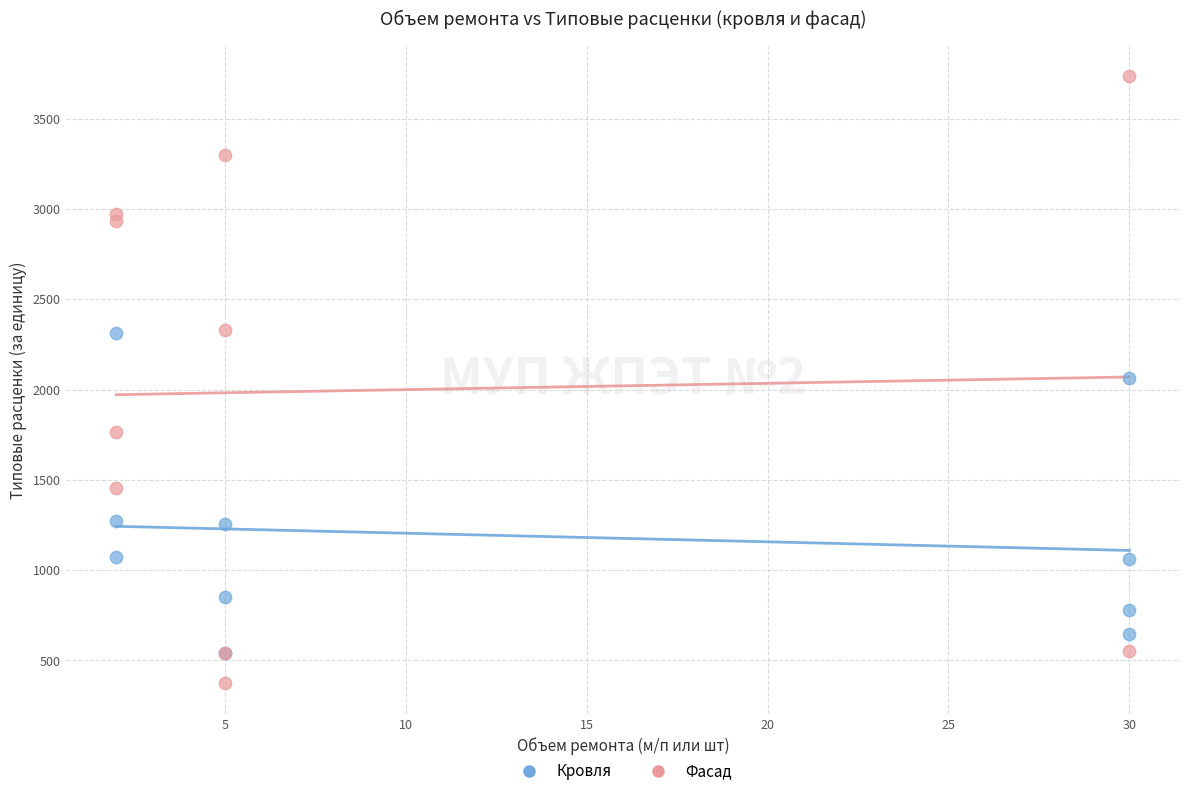

Which series reaches the minimum Y coordinate?

Фасад